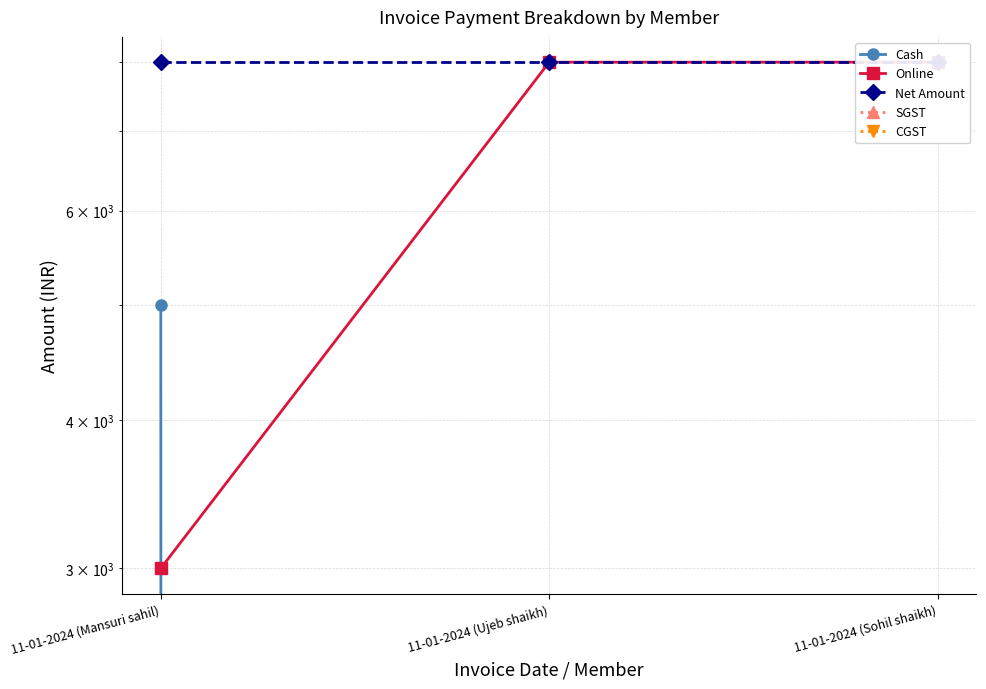

The Net Amount series shows 10586 at 11-01-2024 (Ujeb shaikh). True or false?

False